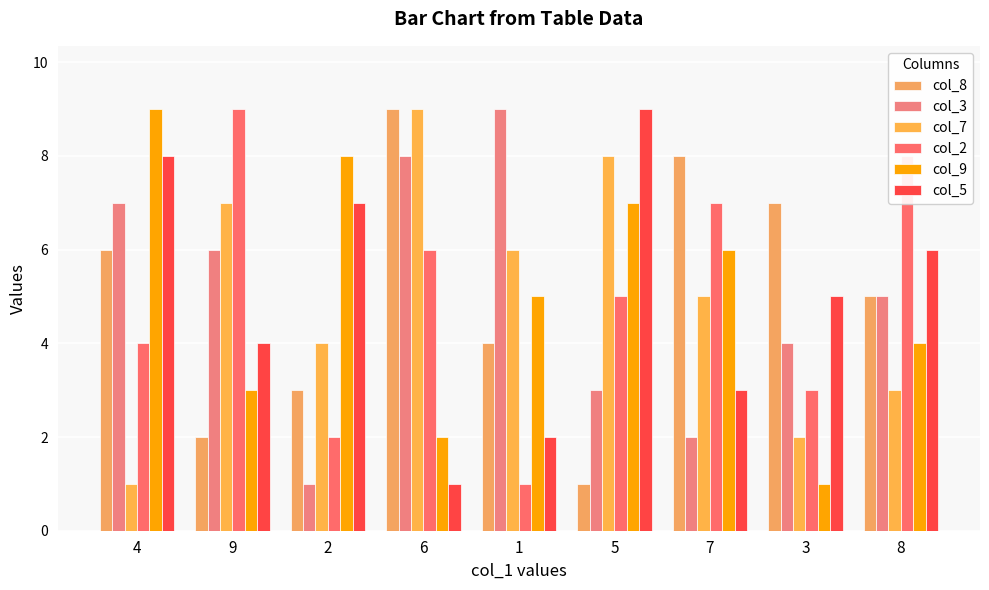

What are all the series names shown in the legend?

col_8, col_3, col_7, col_2, col_9, col_5